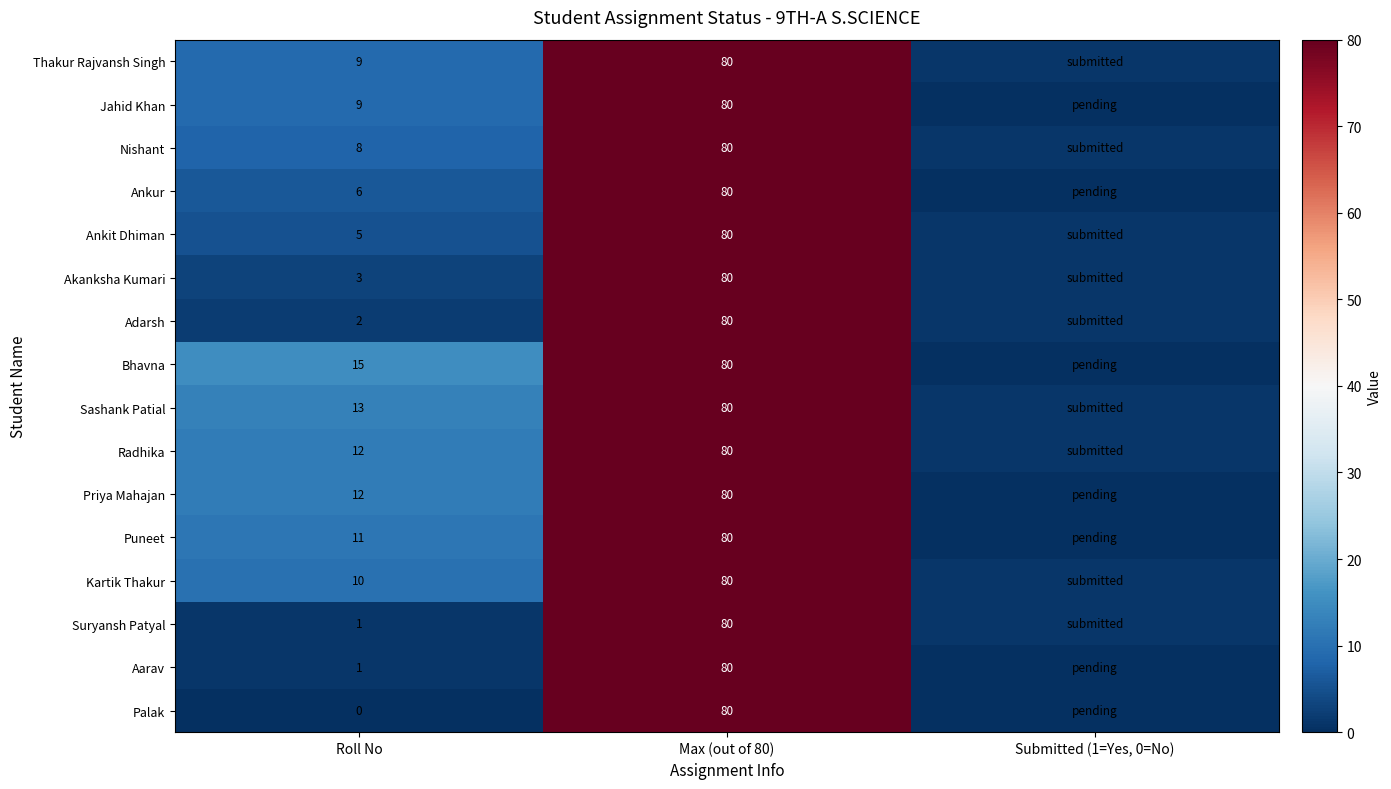

What is the difference between the Jahid Khan values at Max (out of 80) and Roll No?

71